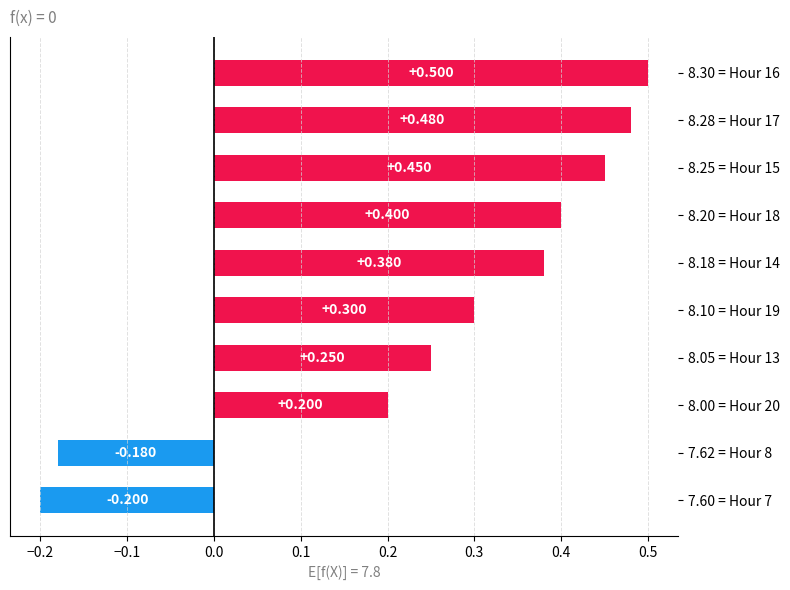

Rank the categories by value from highest to lowest.

8.30 = Hour 16, 8.28 = Hour 17, 8.25 = Hour 15, 8.20 = Hour 18, 8.18 = Hour 14, 8.10 = Hour 19, 8.05 = Hour 13, 8.00 = Hour 20, 7.62 = Hour 8, 7.60 = Hour 7